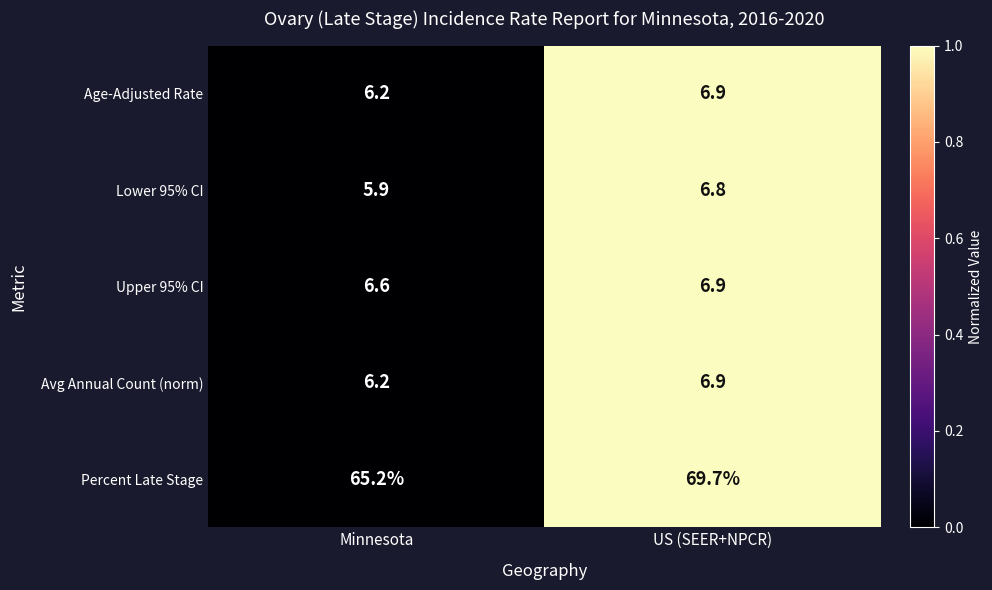

Which series has the largest range (max minus min)?

Percent Late Stage